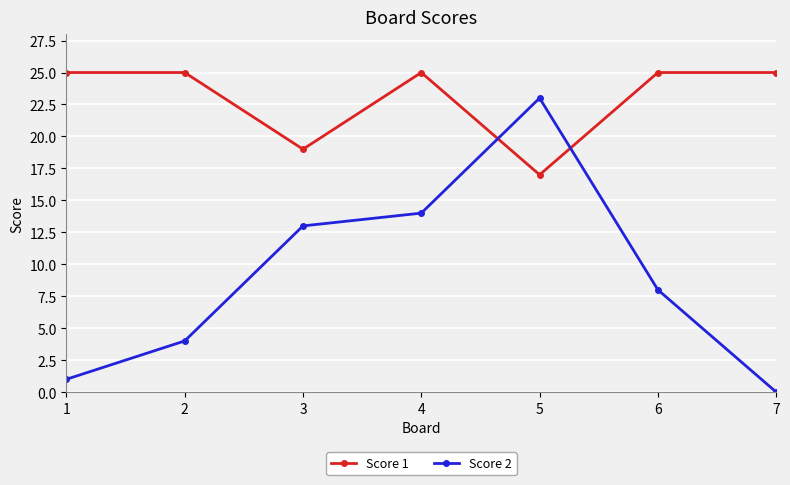

Reading left to right, what are all the values shown in this chart?

Score 1: 1=25	2=25	3=19	4=25	5=17	6=25	7=25
Score 2: 1=1	2=4	3=13	4=14	5=23	6=8	7=0